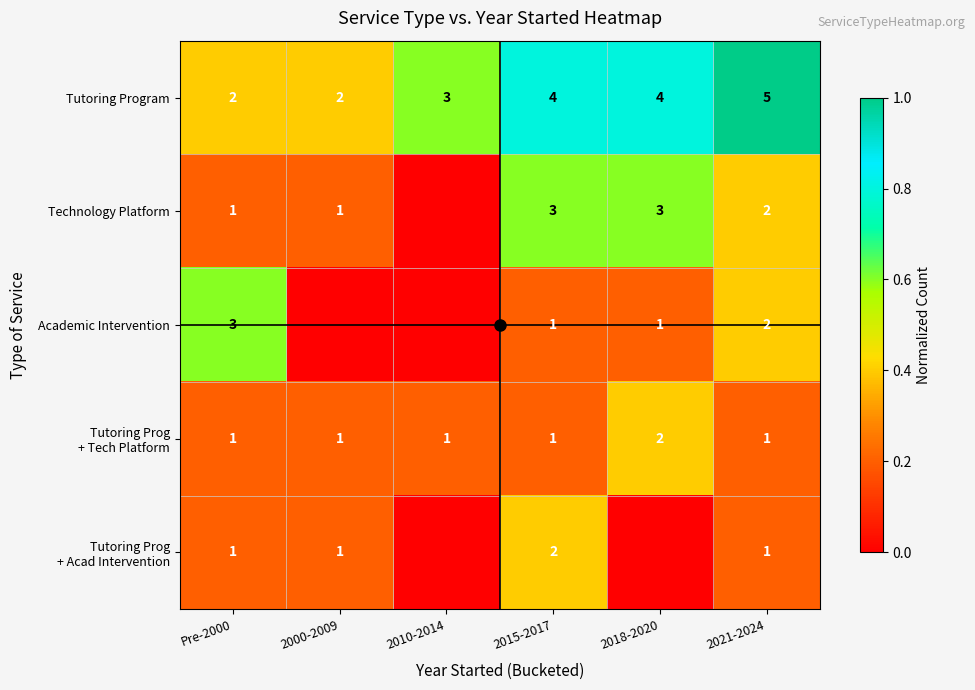

How many data points in Technology Platform are above 0?

5